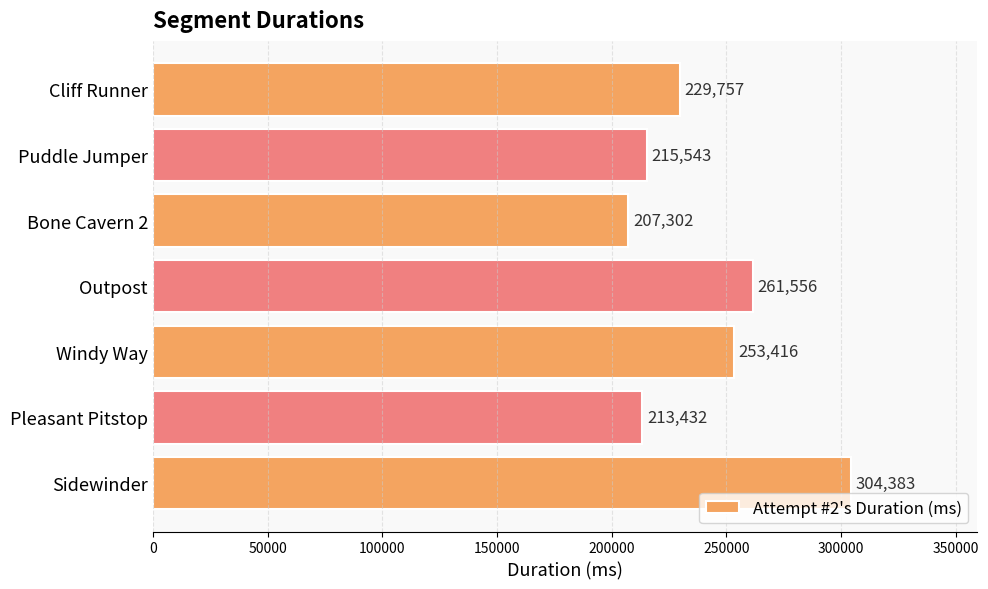

Reading top to bottom, list all the values displayed in this chart.

229757	215543	207302	261556	253416	213432	304383